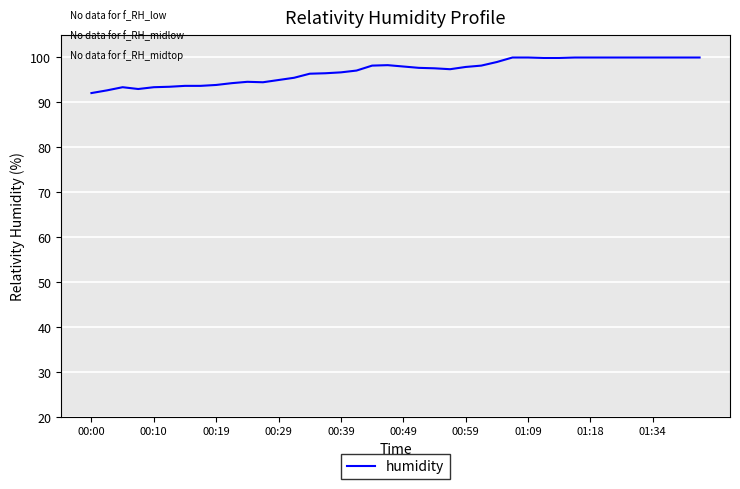

What is the difference between the maximum and minimum values?

7.9